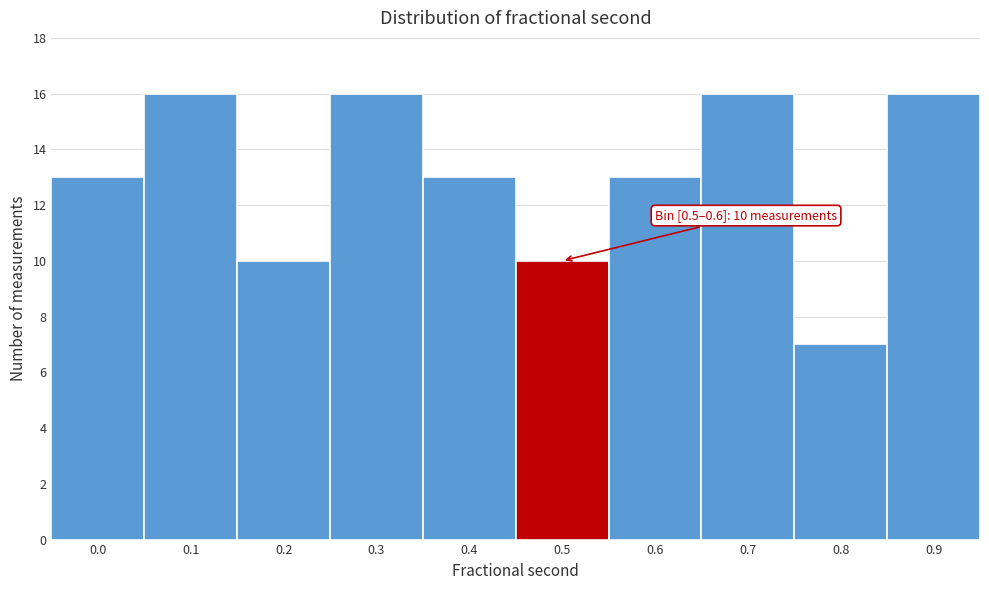

Reading left to right, extract all data points from this chart.

13	16	10	16	13	10	13	16	7	16